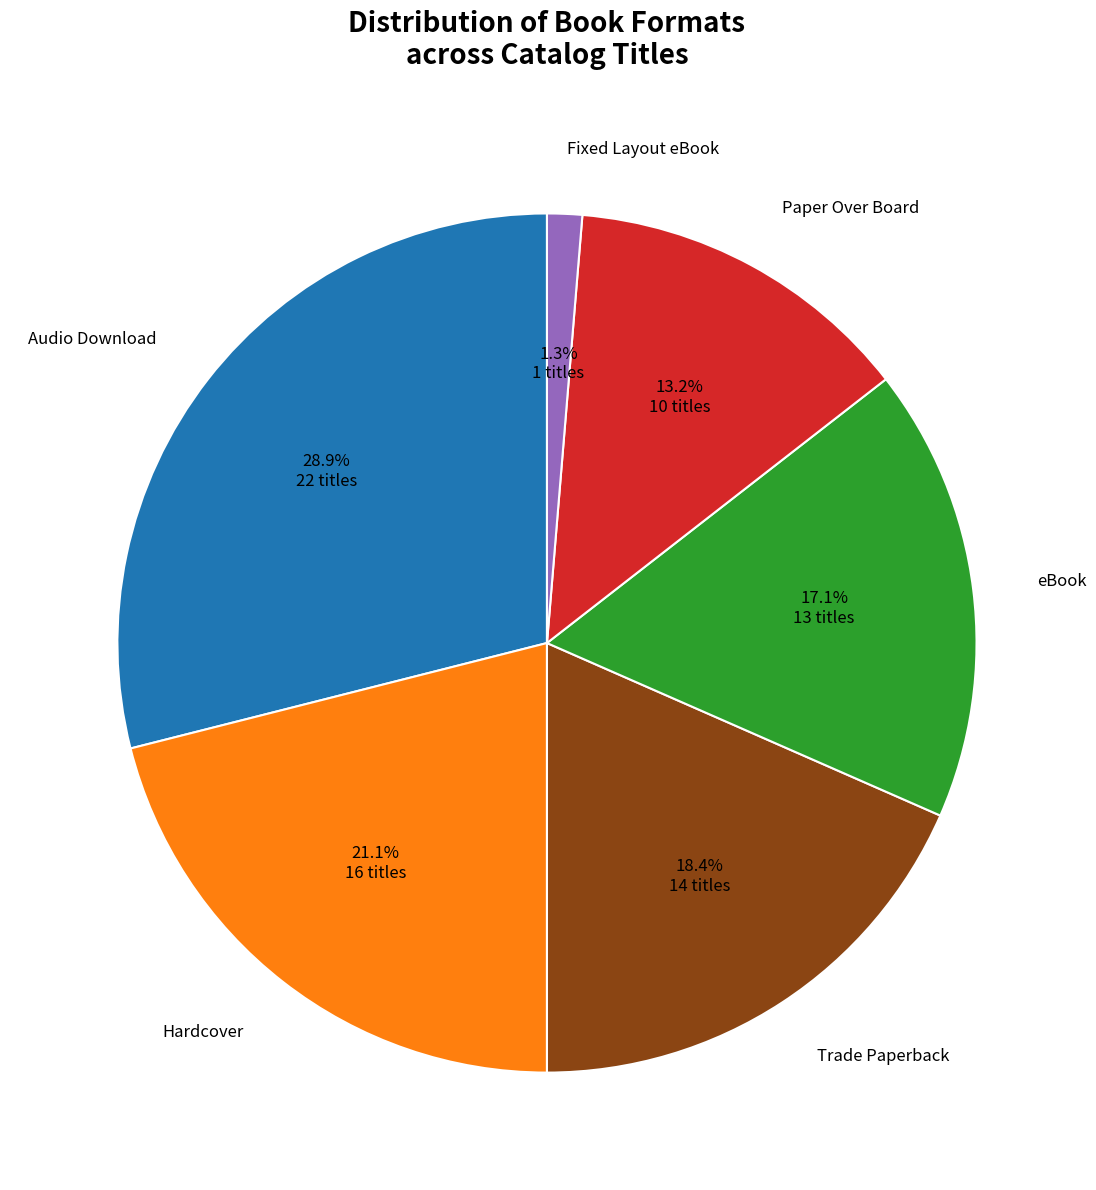

Is there a majority slice in this chart?

No